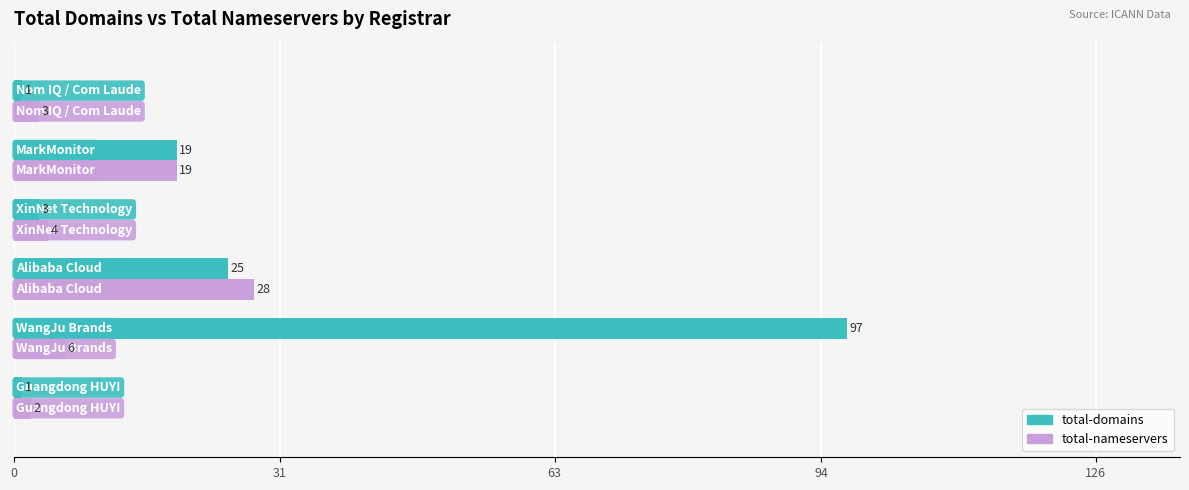

Which series has the largest total across all categories?

total-domains